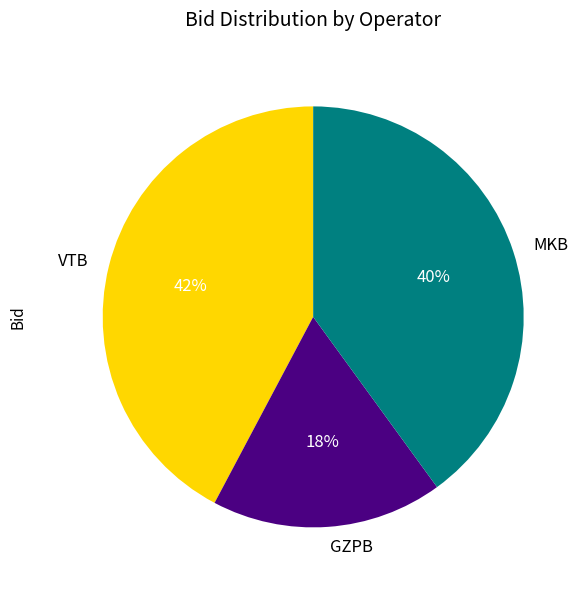

Which slice is the smallest?

GZPB